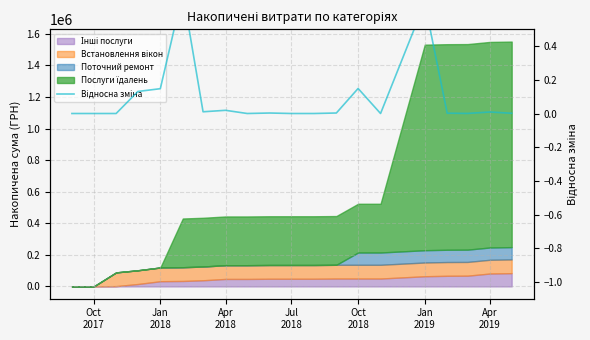

How many interior local valleys (lower than both neighbors) does the data have?

4